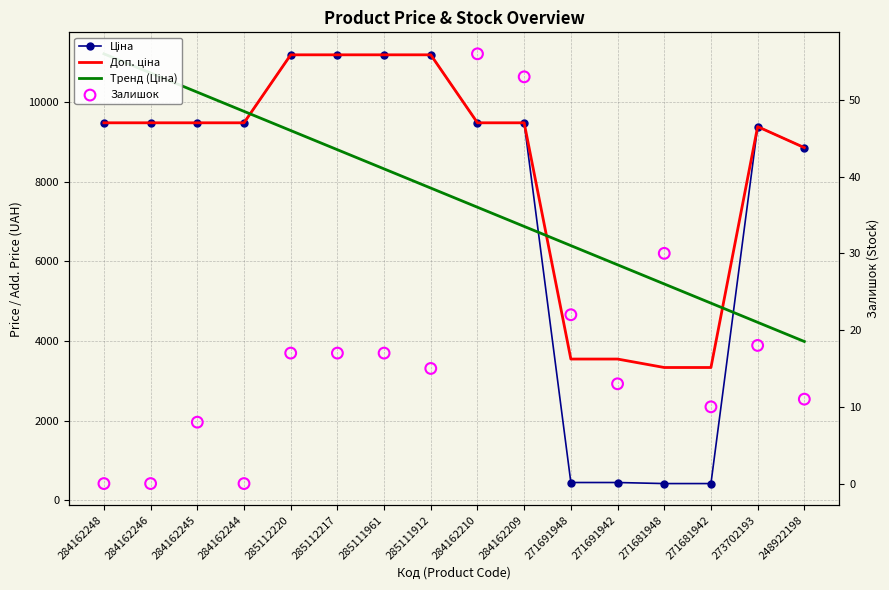

What are all the series names shown in the legend?

Ціна, Доп. ціна, Тренд (Ціна), Залишок